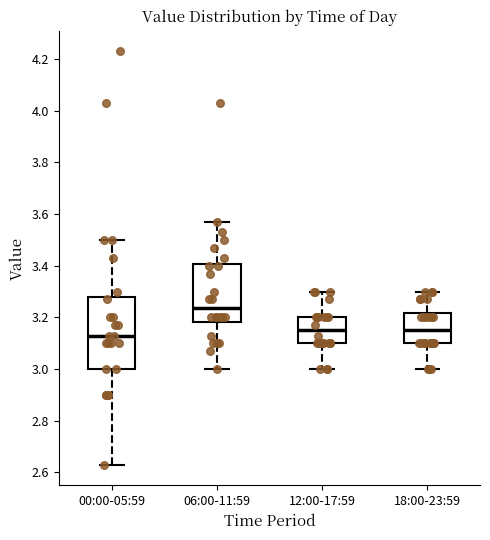

Where does the median line of the box for 00:00-05:59 sit on the y-axis? The values are not printed on the chart, so give them approximately, as read against the axis.

3.14